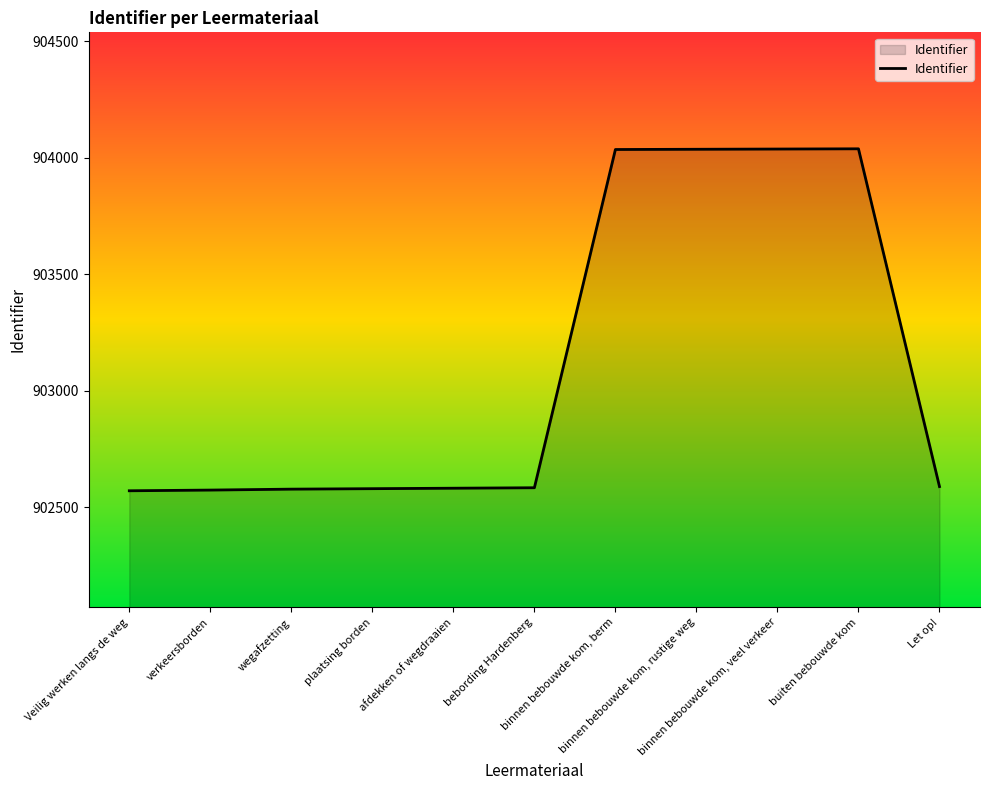

What is the minimum value shown in the chart?

902571